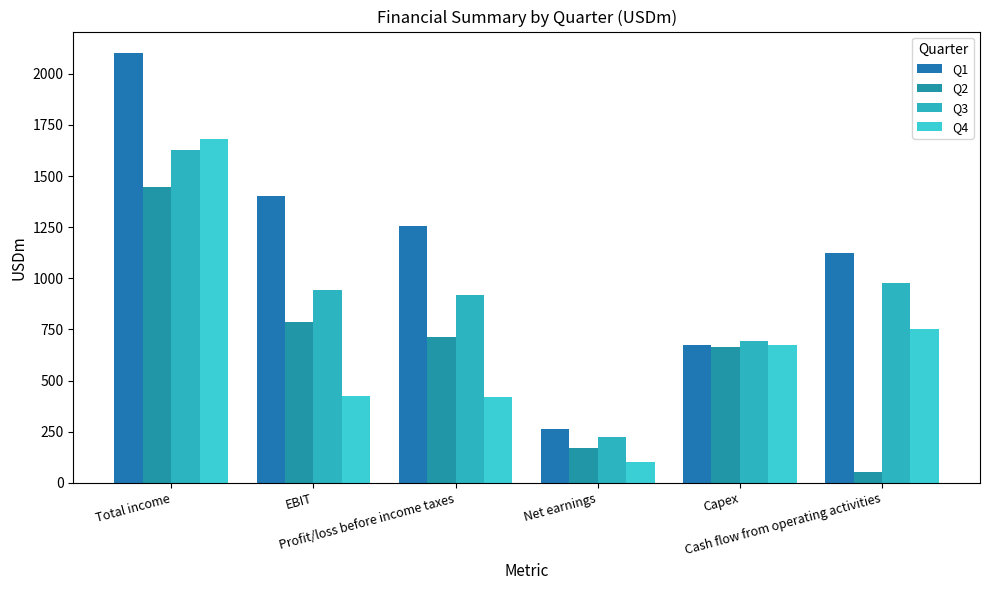

What position from the left is Net earnings?

4